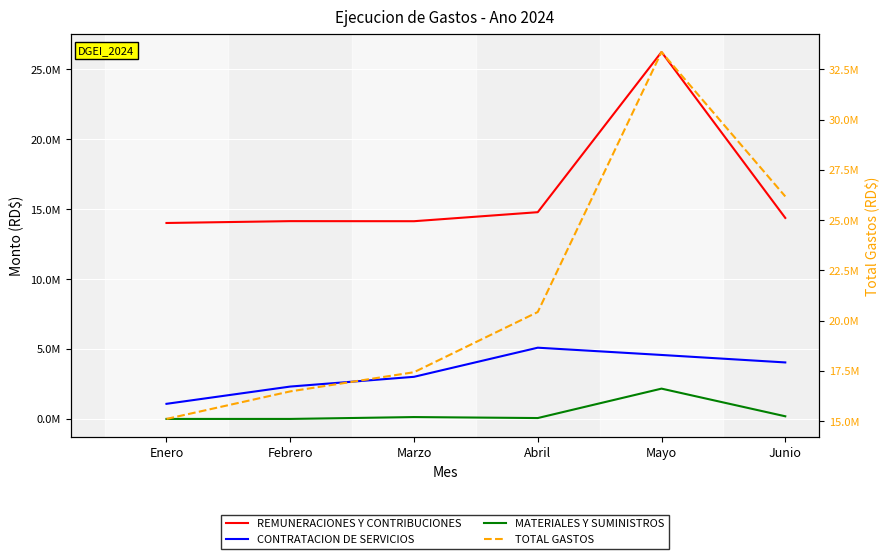

Which category has the lowest value in the REMUNERACIONES Y CONTRIBUCIONES series?

Enero